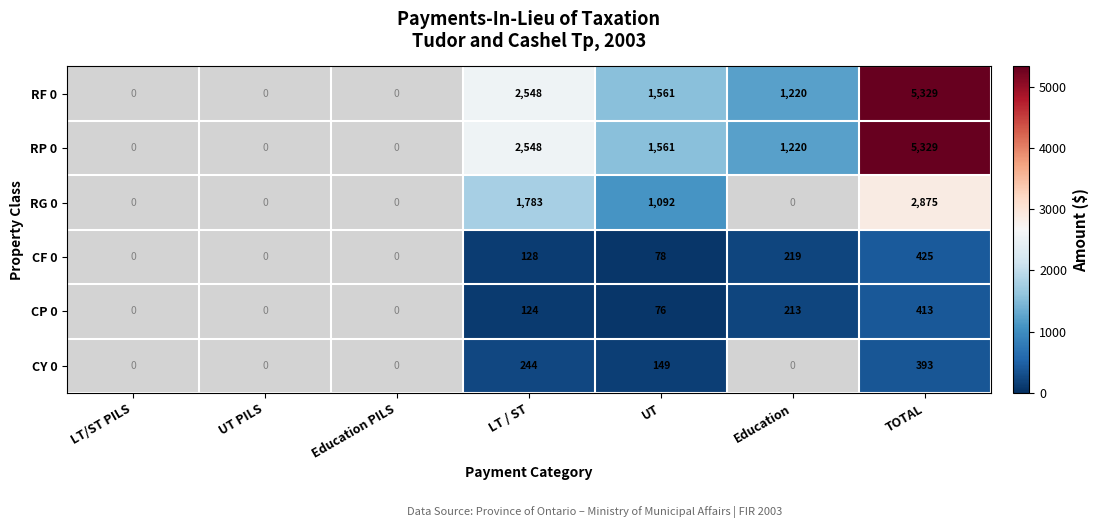

What is the total value across all series at UT?

4517